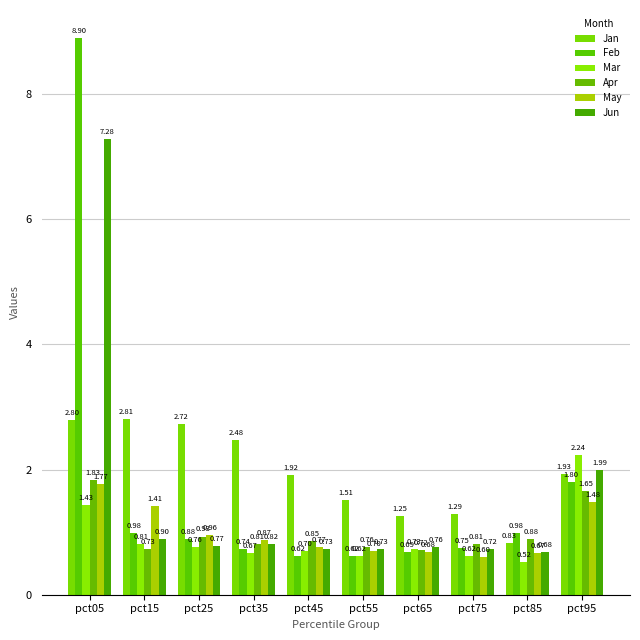

At which label does May reach its peak?

pct05